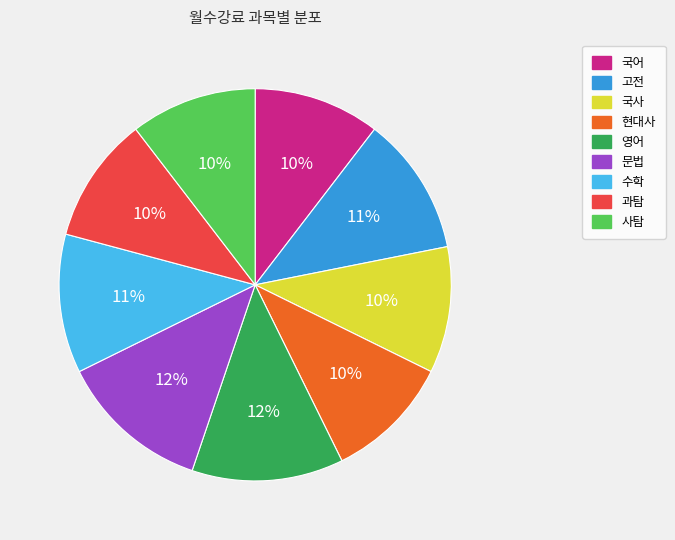

Is the sum of 수학 and 과탐 greater than half?

No